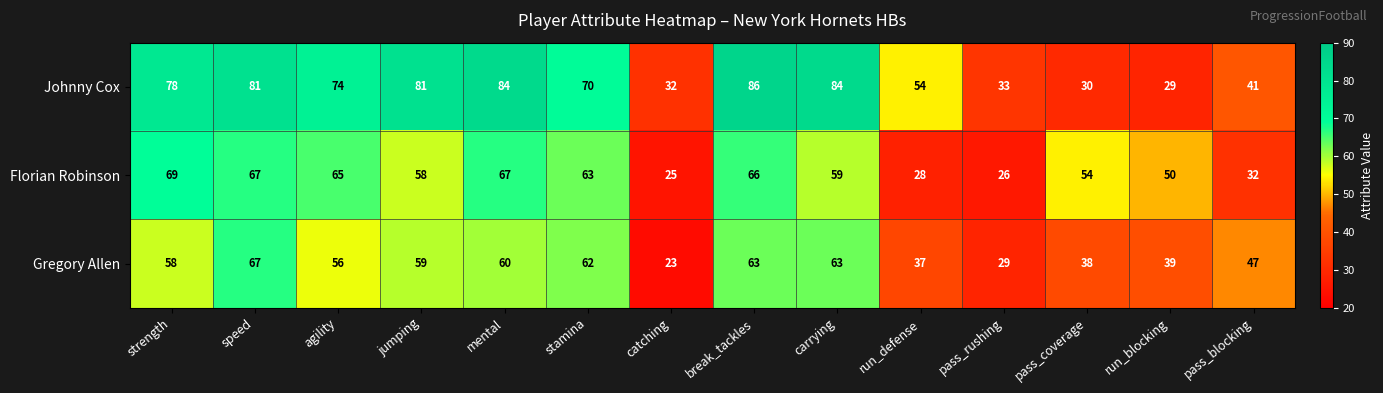

The value of Johnny Cox at stamina is 70. True or false?

True